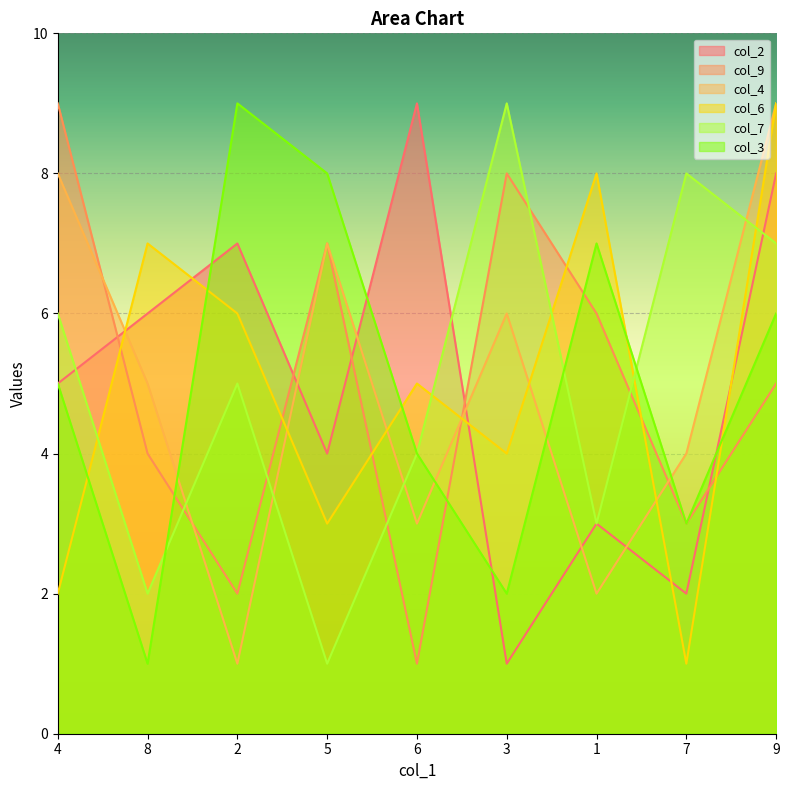

How many lines are shown in the chart?

6